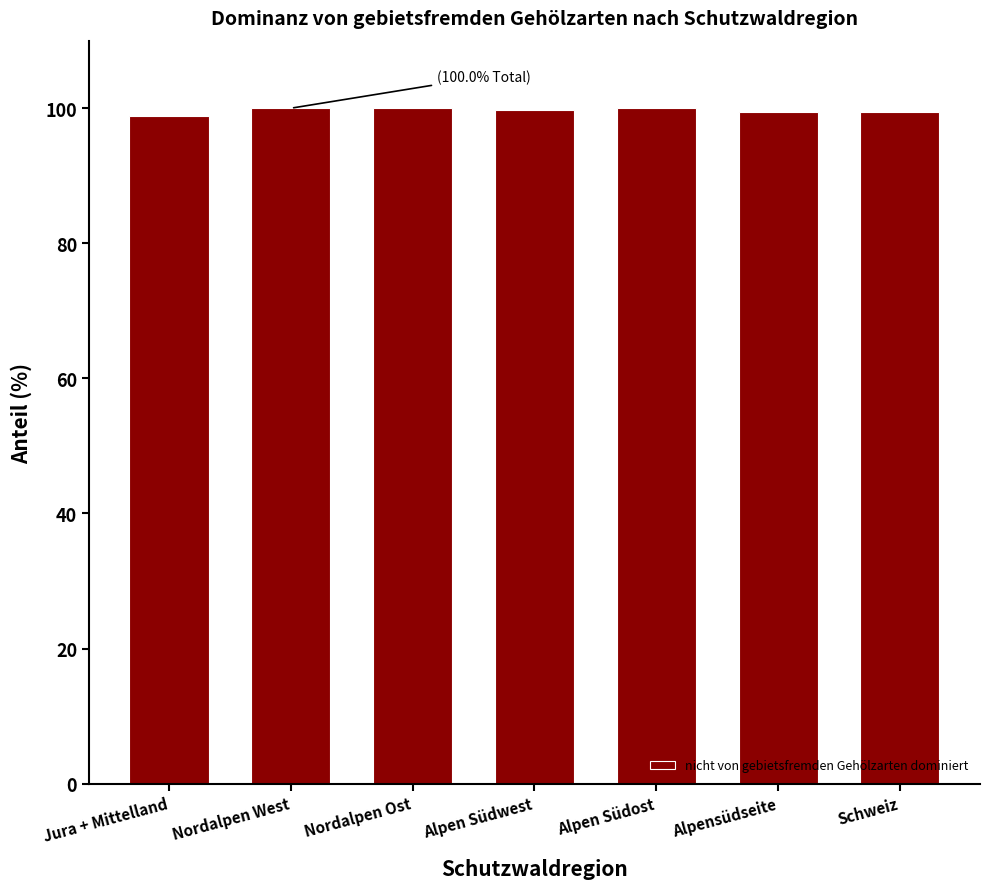

The chart shows a value of 100.0 at Alpen Südost. True or false?

True